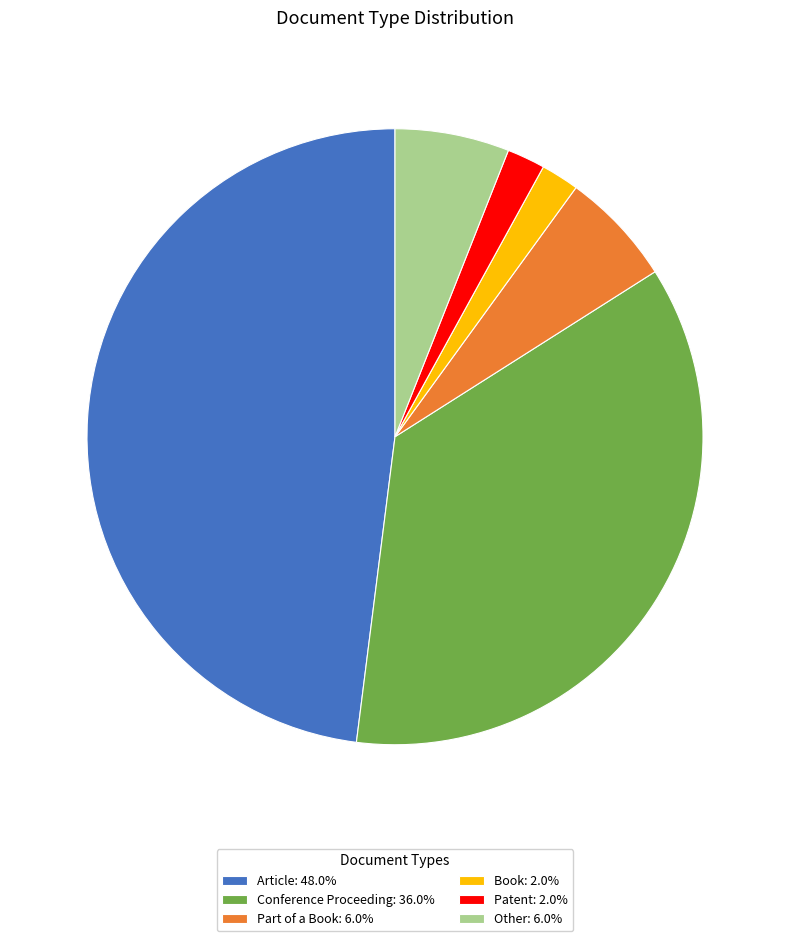

Is the sum of Conference Proceeding and Other greater than half?

No